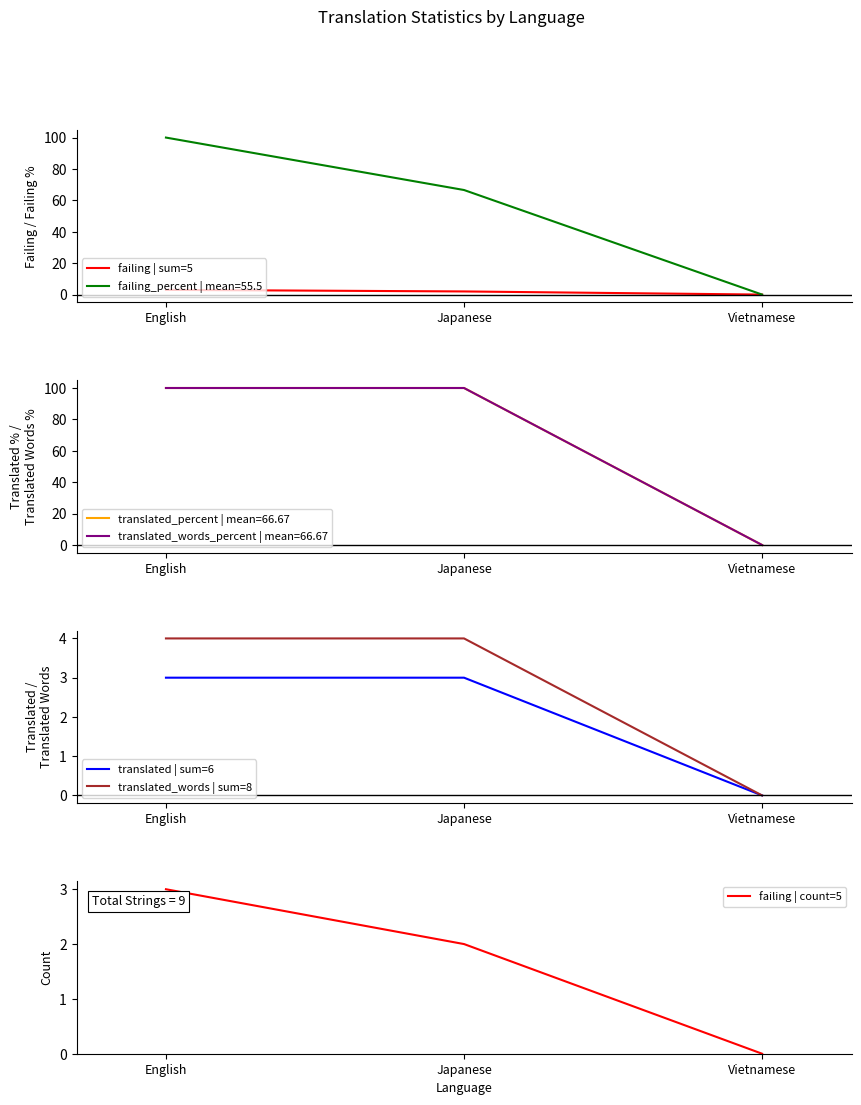

What is the spread (max minus min) of values at English?

1